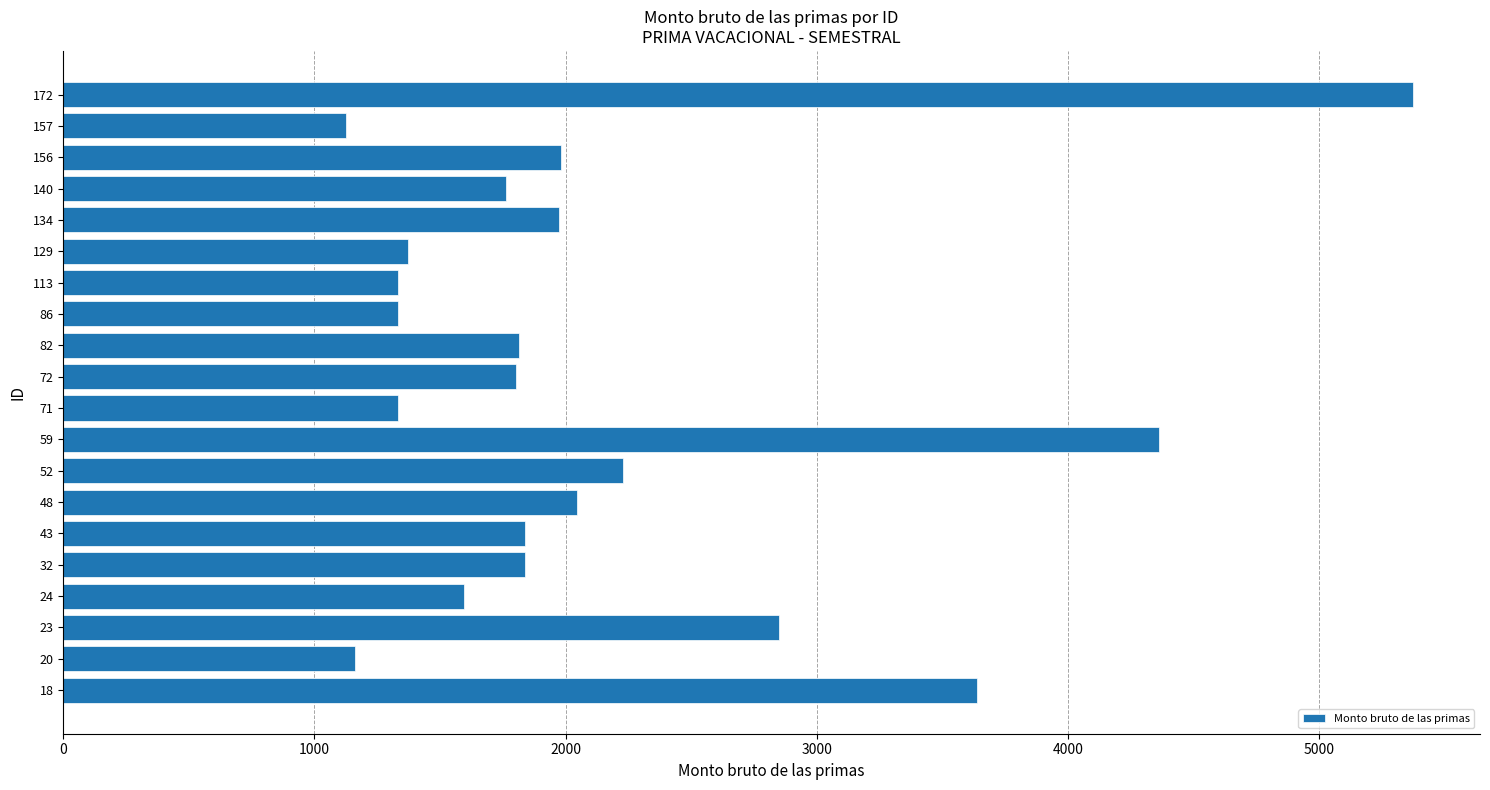

What is the smallest value displayed?

1125.5